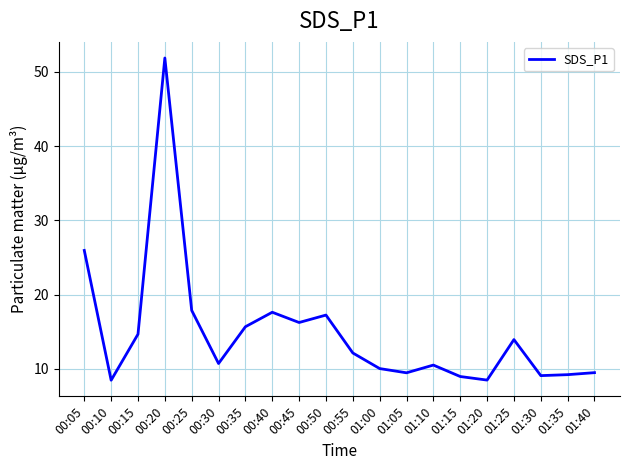

What is the difference between the maximum and minimum values?

43.4